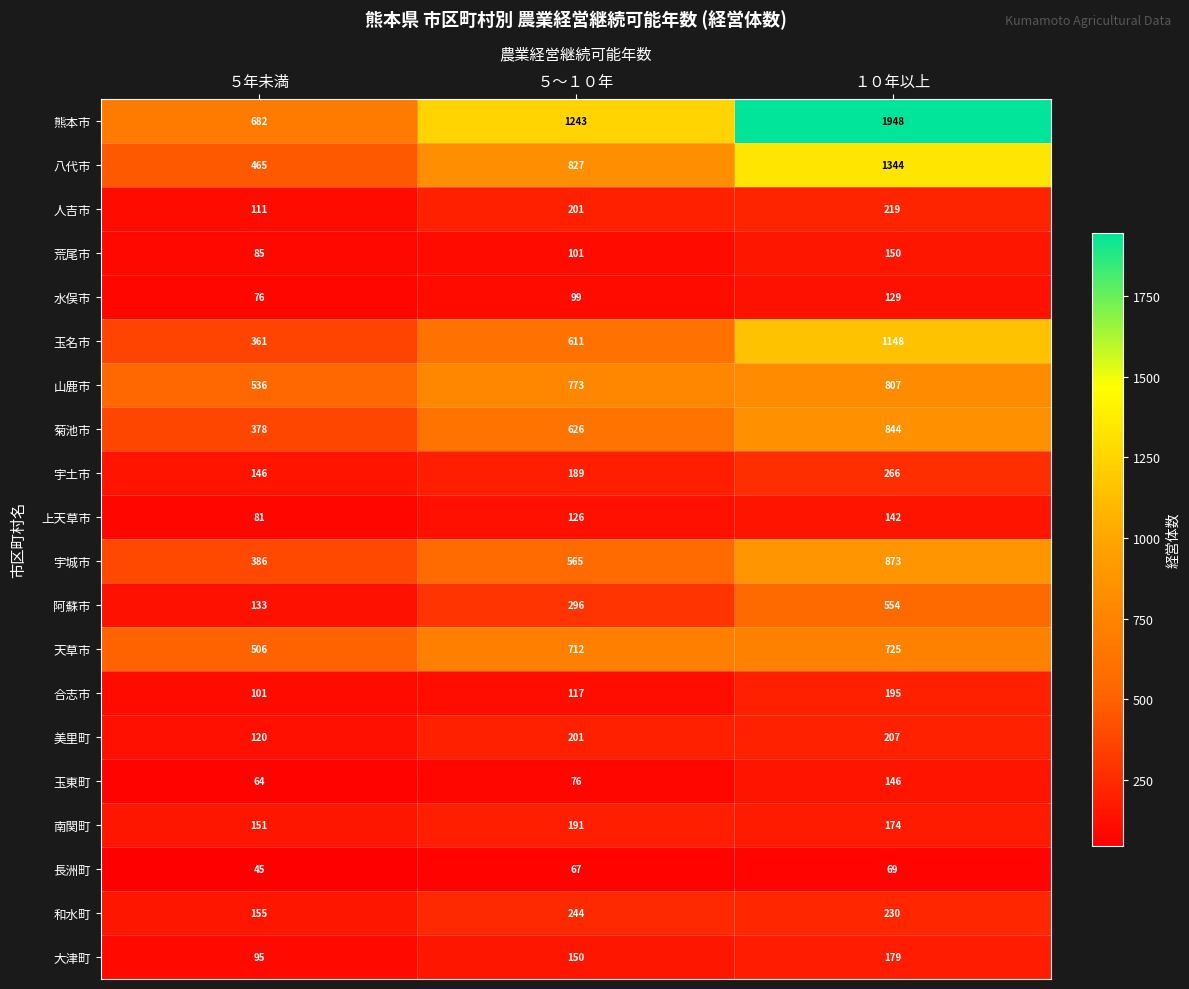

How many 玉東町 values are between 64 and 146?

3